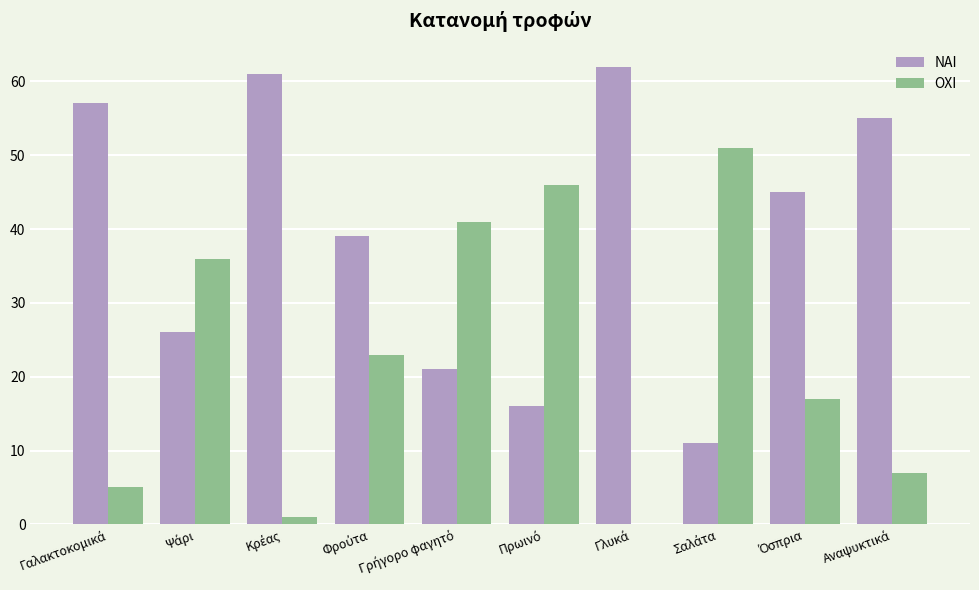

What is the maximum value shown in the chart?

62